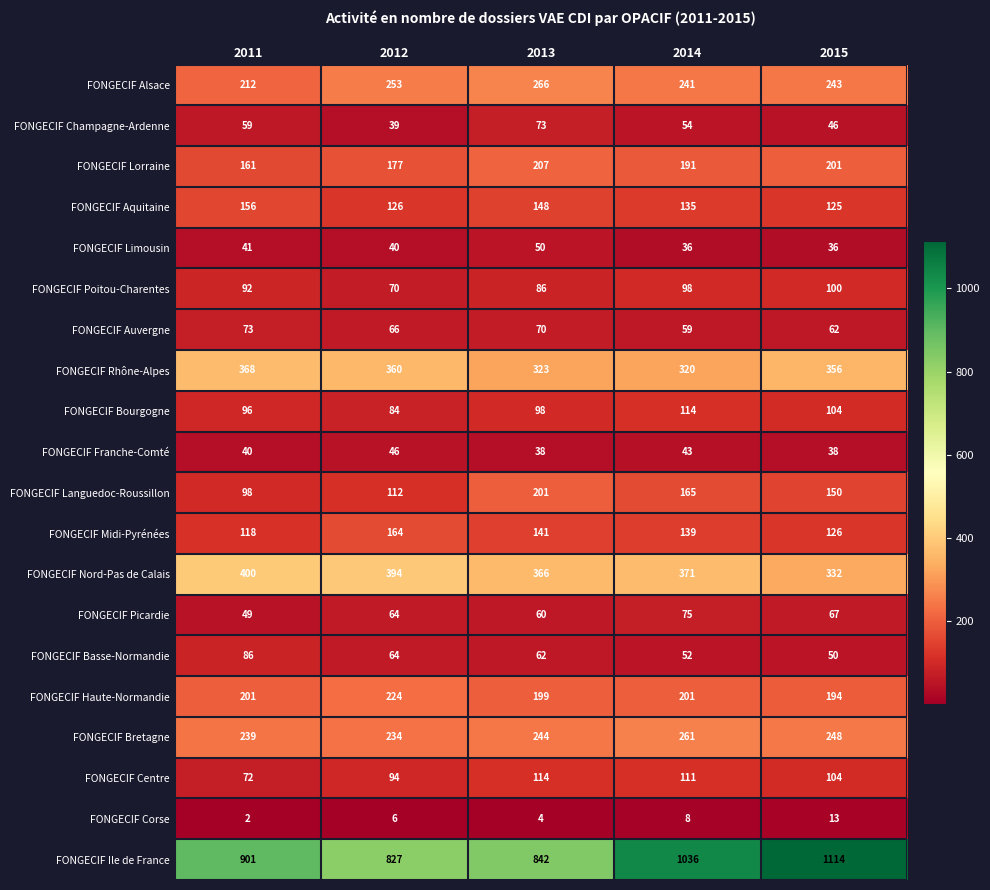

Is the value of FONGECIF Alsace at 2014 greater than the value of FONGECIF Midi-Pyrénées at 2011?

Yes